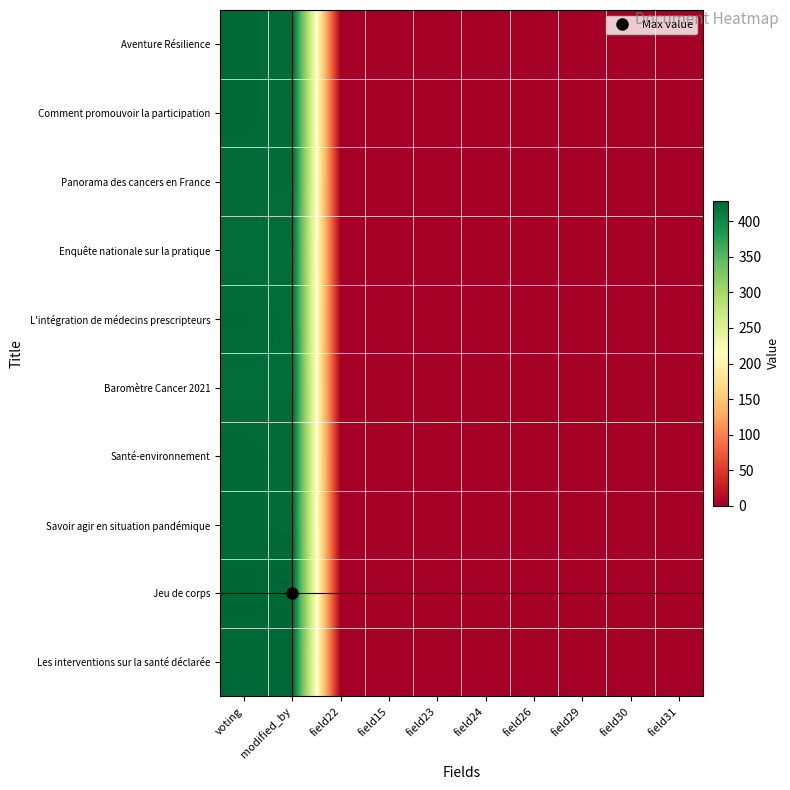

Reading right to left, extract all data points from this chart.

Aventure Résilience: field31=0	field30=0	field29=0	field26=0	field24=0	field23=0	field15=0	field22=0	modified_by=425	voting=426
Comment promouvoir la participation: field31=0	field30=0	field29=0	field26=0	field24=0	field23=0	field15=0	field22=0	modified_by=425	voting=426
Panorama des cancers en France: field31=0	field30=0	field29=0	field26=0	field24=0	field23=0	field15=0	field22=0	modified_by=424	voting=425
Enquête nationale sur la pratique: field31=0	field30=0	field29=0	field26=0	field24=0	field23=0	field15=0	field22=0	modified_by=422	voting=423
L'intégration de médecins prescripteurs: field31=0	field30=0	field29=0	field26=0	field24=0	field23=0	field15=0	field22=0	modified_by=423	voting=426
Baromètre Cancer 2021: field31=0	field30=0	field29=0	field26=0	field24=0	field23=0	field15=0	field22=0	modified_by=424	voting=423
Santé-environnement: field31=0	field30=0	field29=0	field26=0	field24=0	field23=0	field15=0	field22=0	modified_by=424	voting=427
Savoir agir en situation pandémique: field31=0	field30=0	field29=0	field26=0	field24=0	field23=0	field15=0	field22=0	modified_by=425	voting=426
Jeu de corps: field31=0	field30=0	field29=0	field26=0	field24=0	field23=0	field15=0	field22=0	modified_by=429	voting=428
Les interventions sur la santé déclarée: field31=0	field30=0	field29=0	field26=0	field24=0	field23=0	field15=0	field22=0	modified_by=426	voting=426